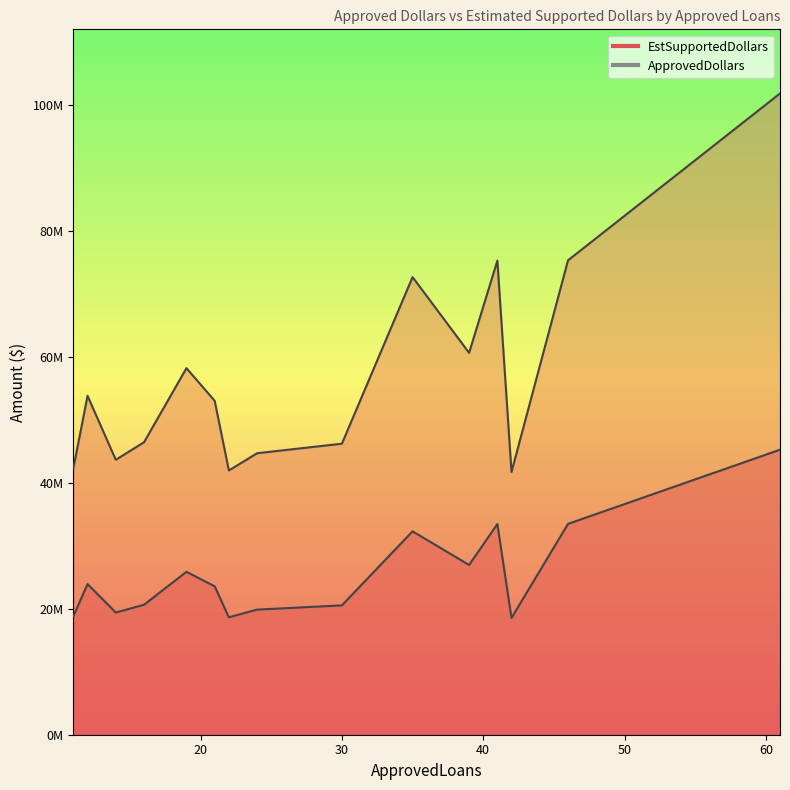

How many distinct data groups are displayed?

2